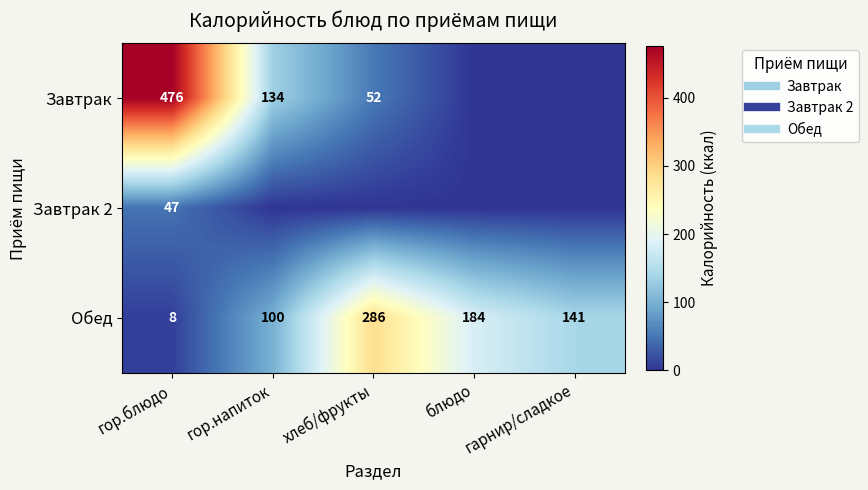

List the series in order of their peak value, highest first.

Завтрак, Обед, Завтрак 2